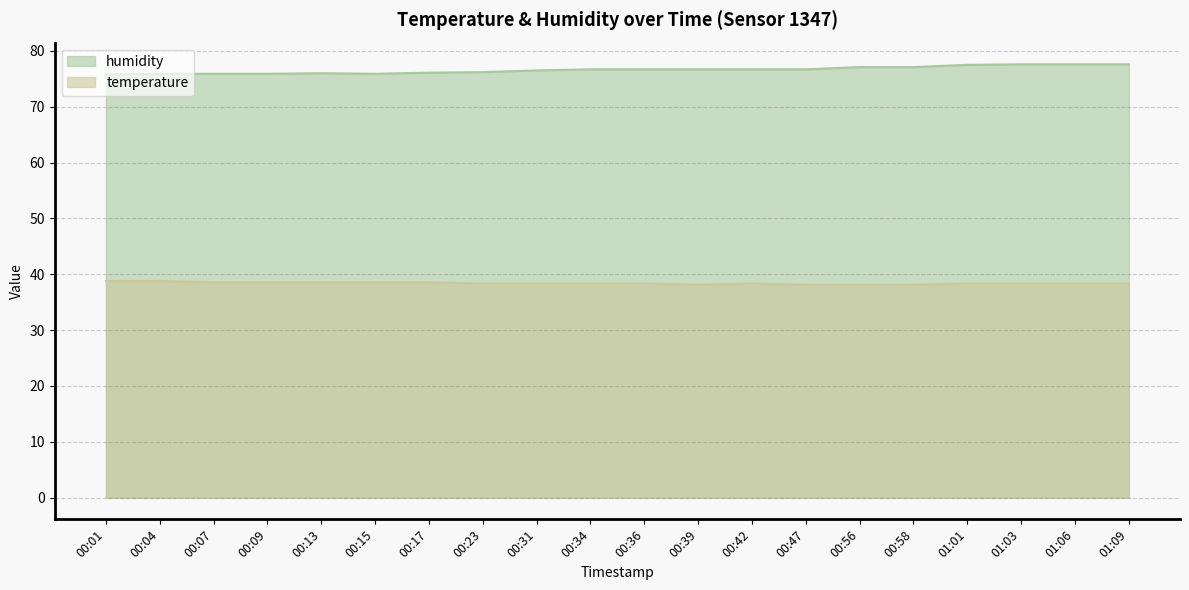

True or false: humidity has a value of 77.1 at 00:58.

True